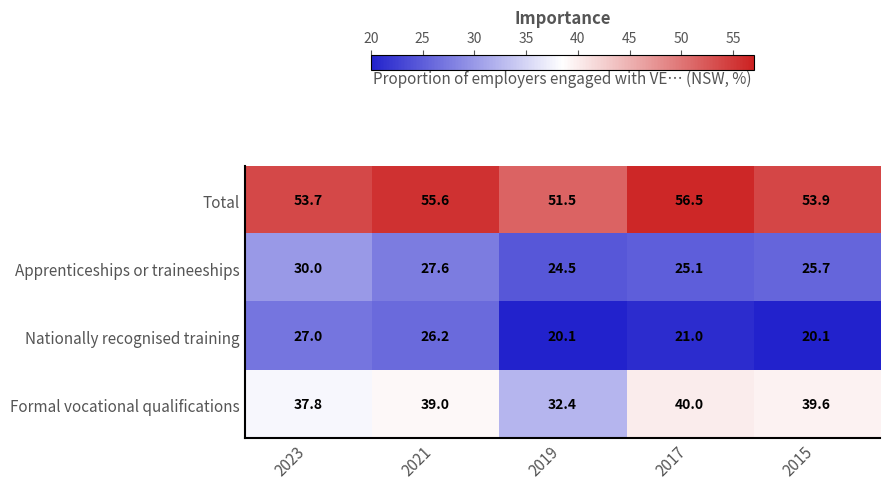

Reading right to left, what are all the values shown in this chart?

Total: 53.9	56.5	51.5	55.6	53.7
Apprenticeships or traineeships: 25.7	25.1	24.5	27.6	30.0
Nationally recognised training: 20.1	21.0	20.1	26.2	27.0
Formal vocational qualifications: 39.6	40.0	32.4	39.0	37.8